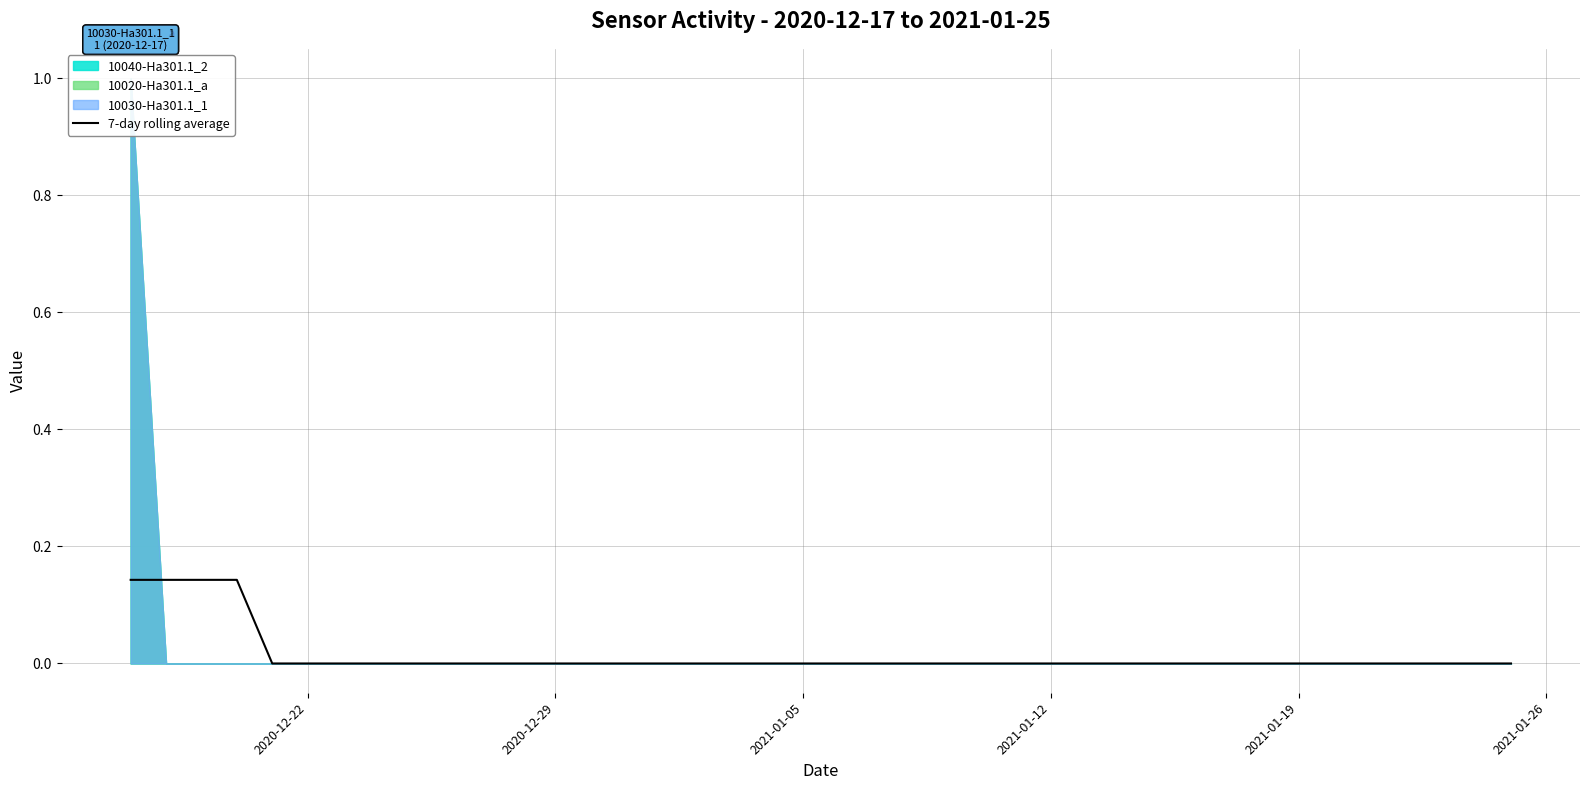

True or false: there are more than 1 points higher than both neighbors.

False